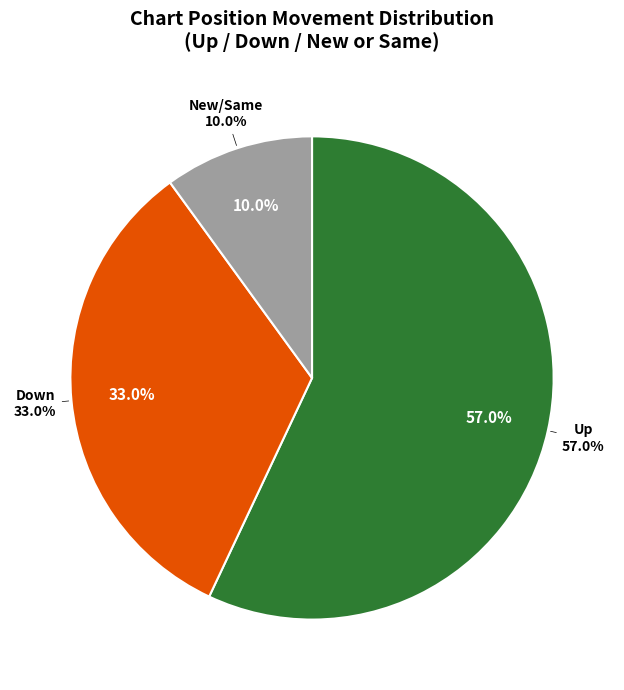

What percentage do down and - together represent?

43.0%